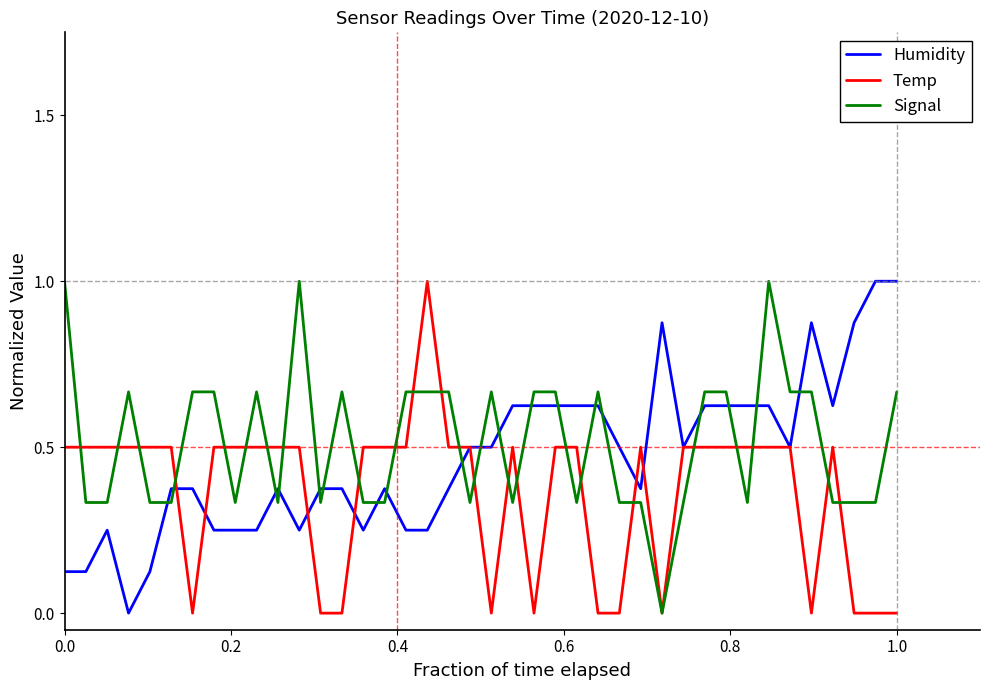

What is the highest value of the Temp series?

1.0